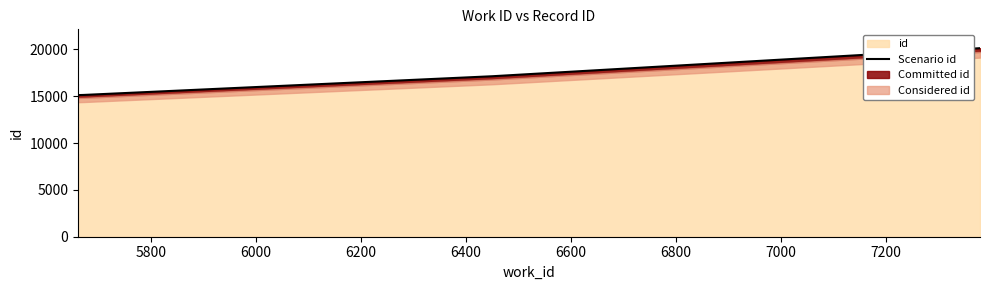

What is the highest value of the id series?

20133